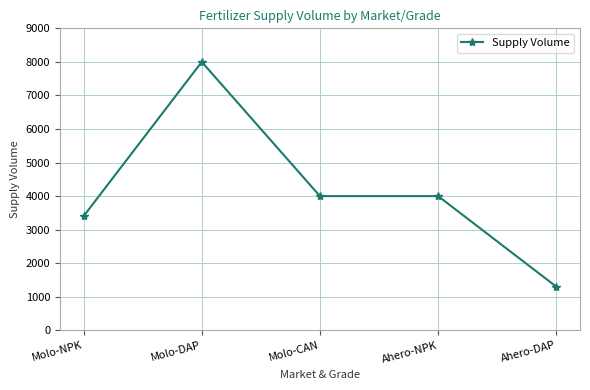

How many values are below 4000?

2